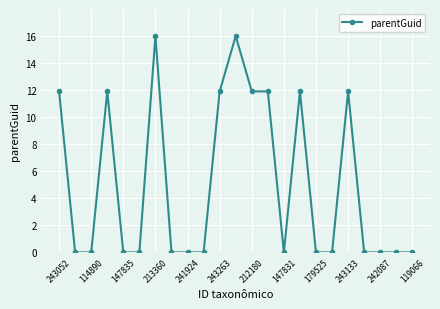

What is the average value?

5.0